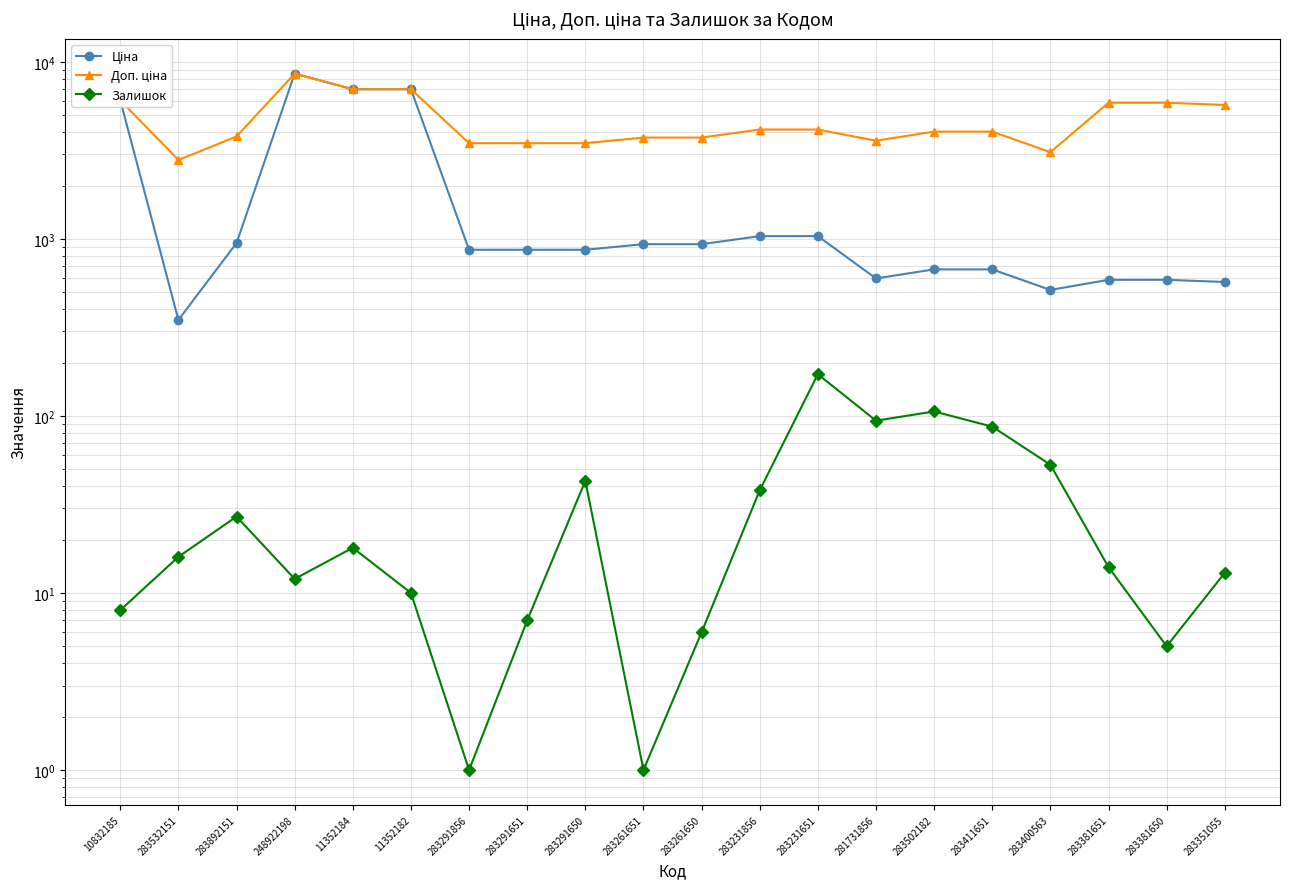

At which label does Залишок reach its minimum?

283291856